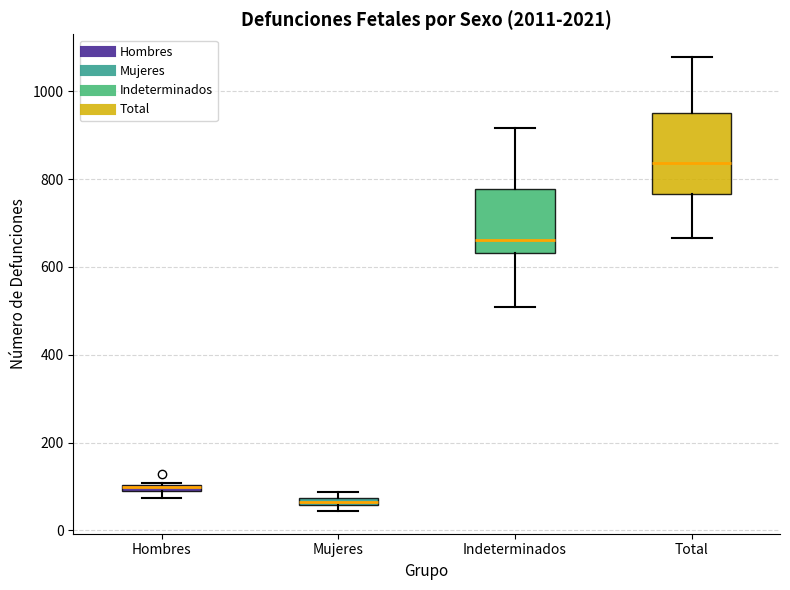

Which box's median line is the lowest?

Mujeres